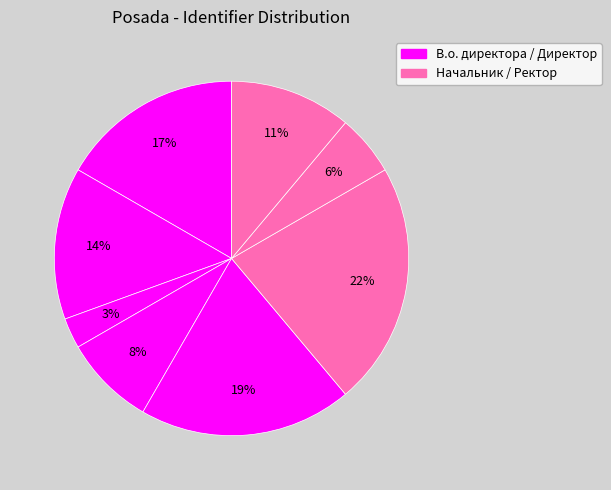

Count the number of slices in the pie.

8